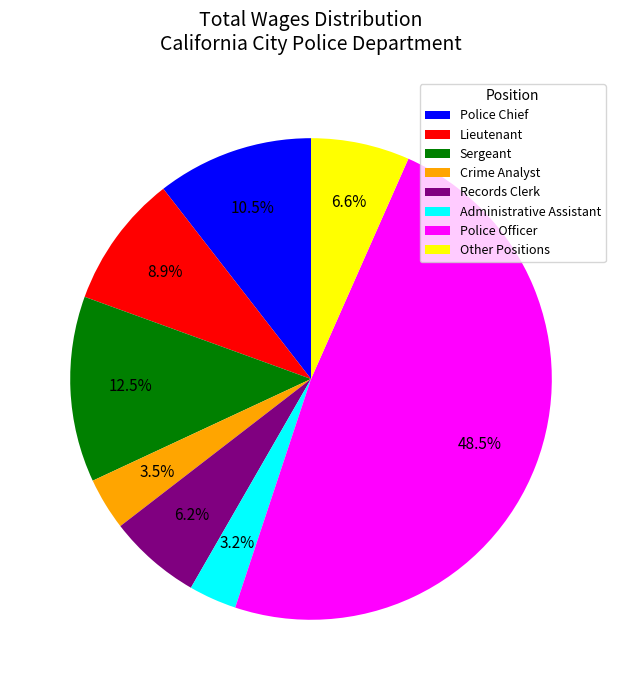

Is it true that Records Clerk is 6% of the pie?

True